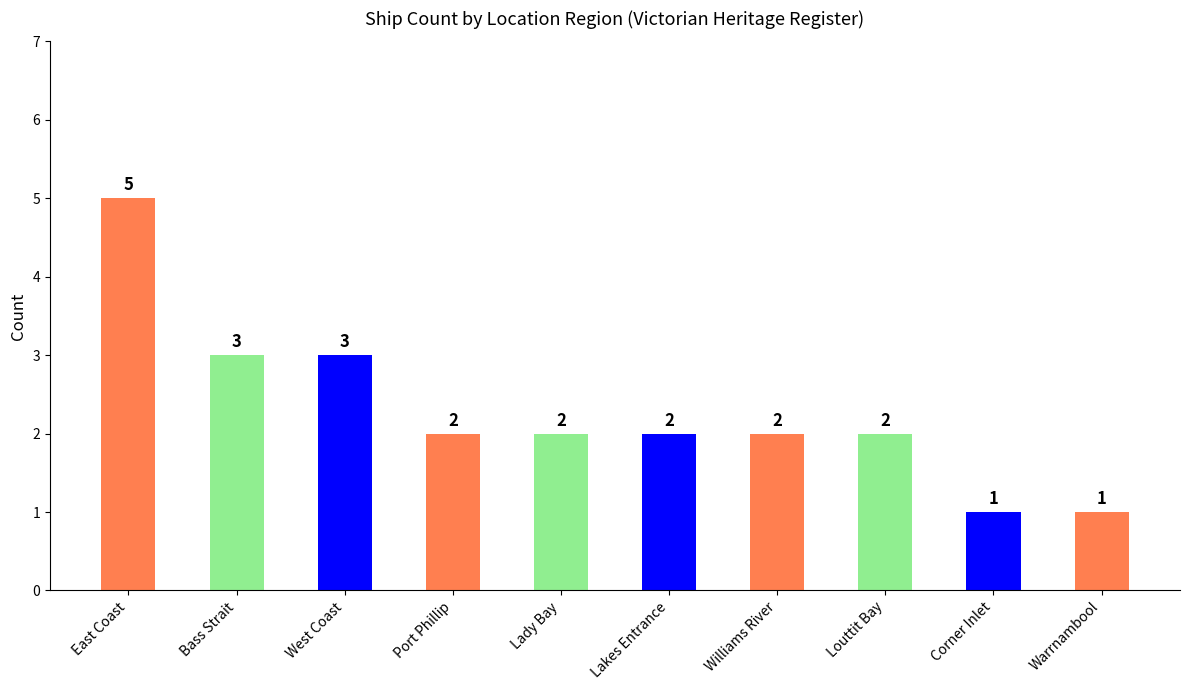

Count the number of data series in this chart.

1